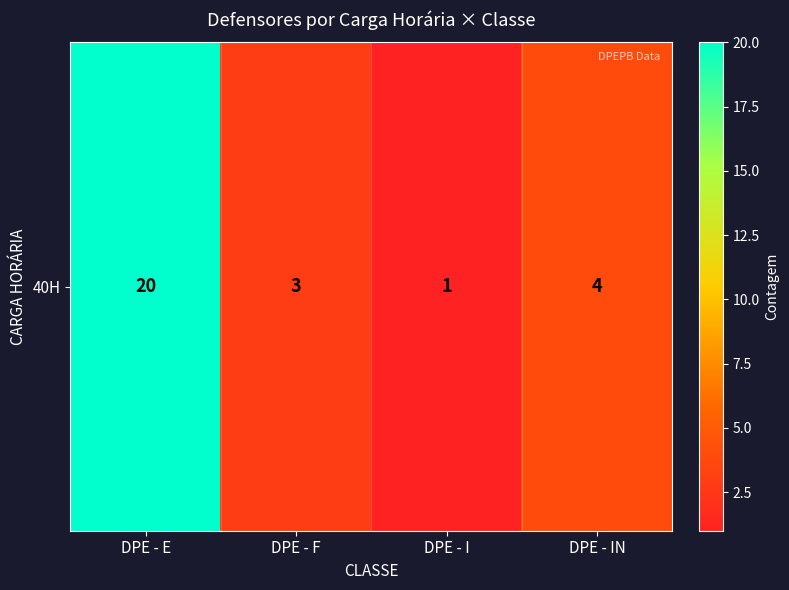

What is the sum of all values?

28